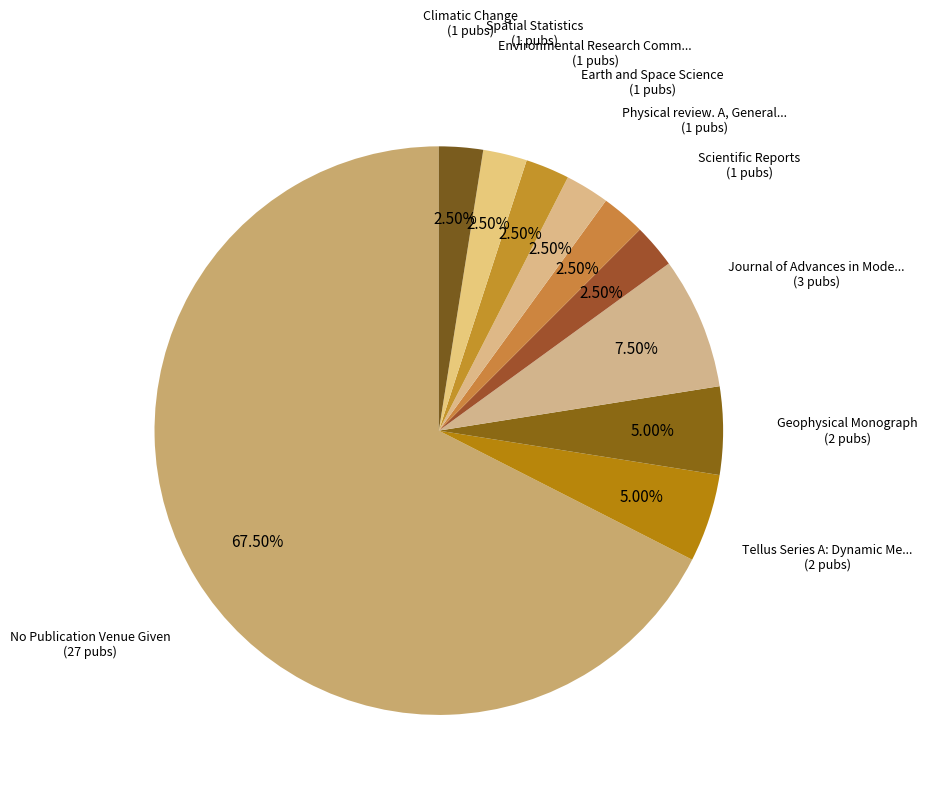

To the nearest percent, what is the difference between the largest and smallest slice percentages?

65%